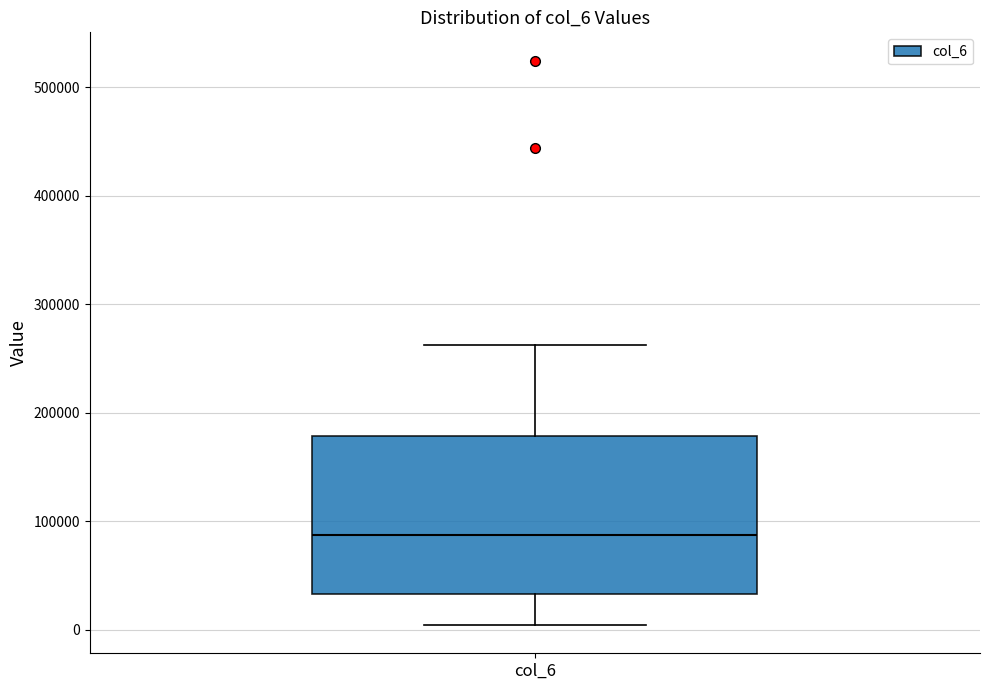

Read this box plot against the y-axis: the position of the median line, the range covered by the box, and the ends of both whiskers. The values are not printed on the chart, so give them approximately, as read against the axis.

median 90000, box 30000 to 180000, whiskers 0 to 260000